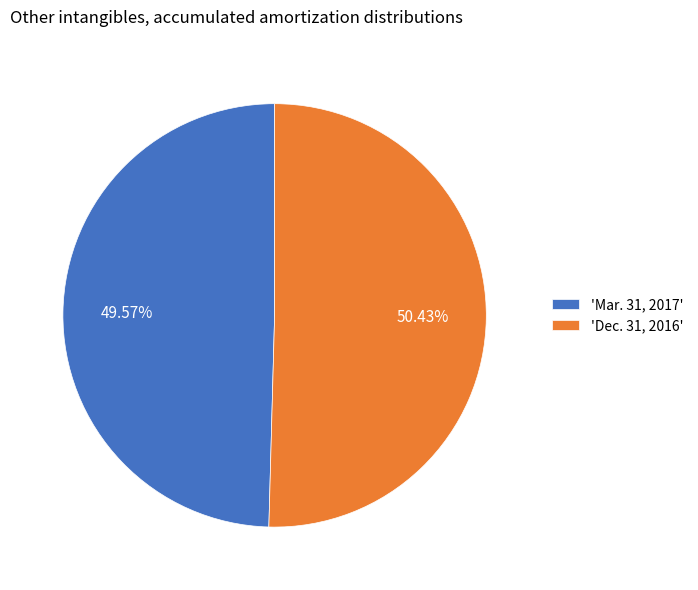

What is the ratio of the value at 'Mar. 31, 2017' to the value at 'Dec. 31, 2016'?

1.0